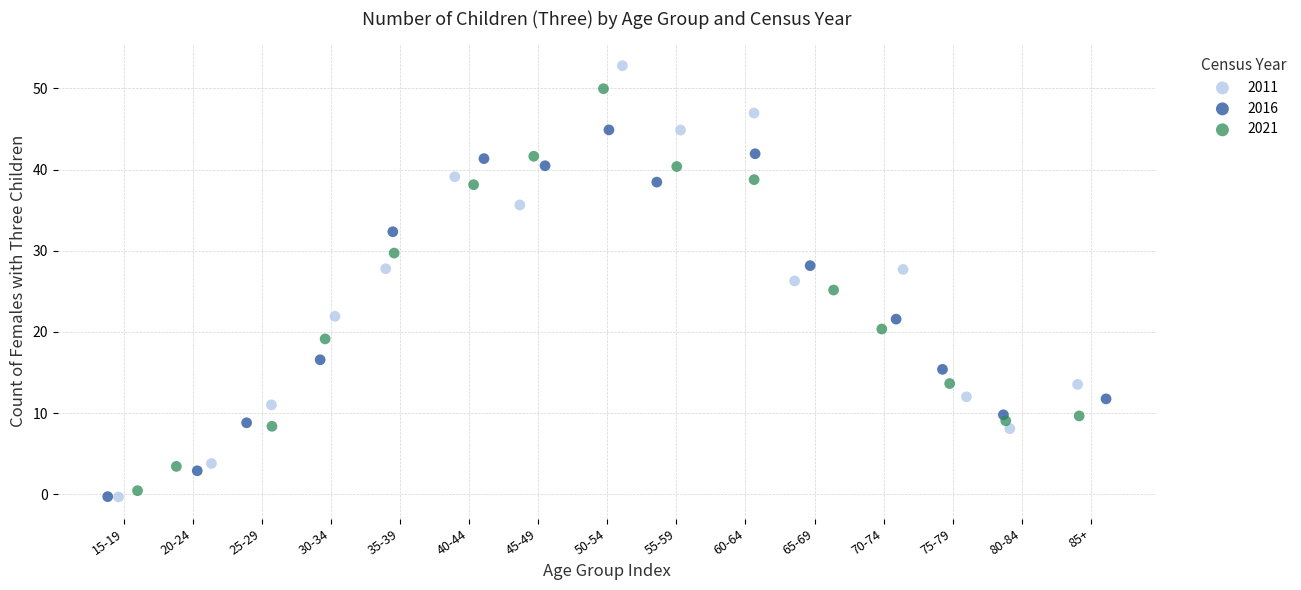

Which series contains the highest Y value?

2011